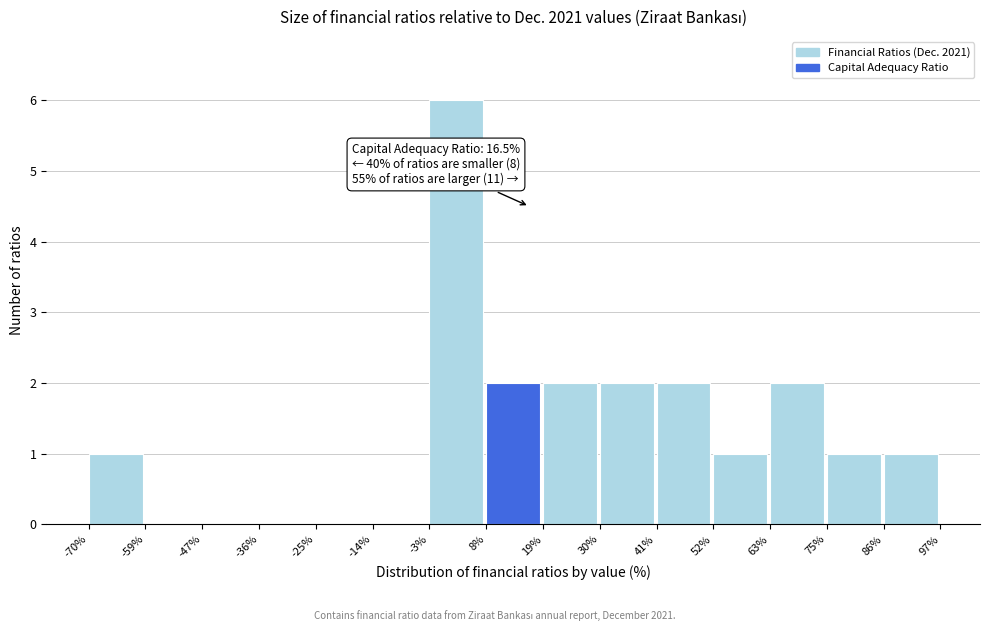

Over which range of the x-axis is the bar tallest?

-3% to 8%